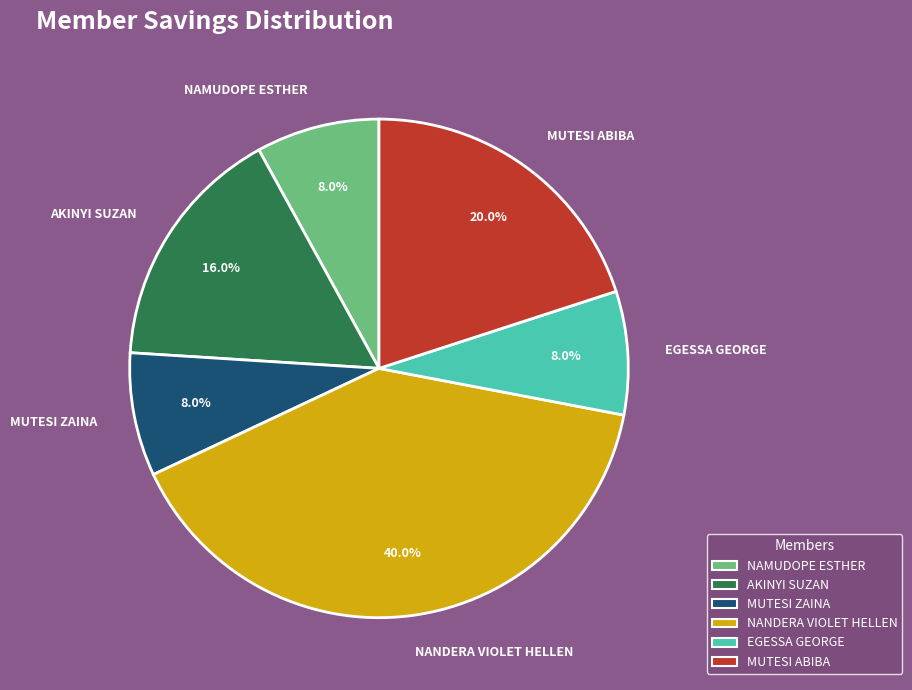

Is AKINYI SUZAN the majority of the pie?

No